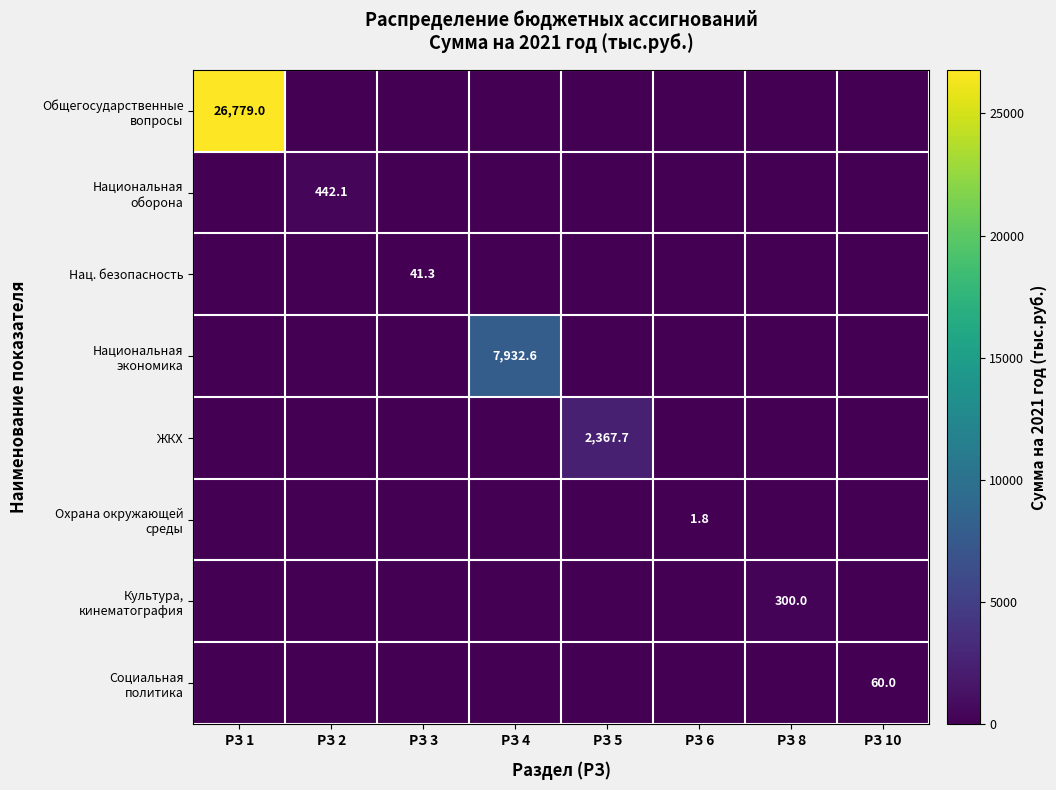

How many values in Нац. безопасность are above zero?

1